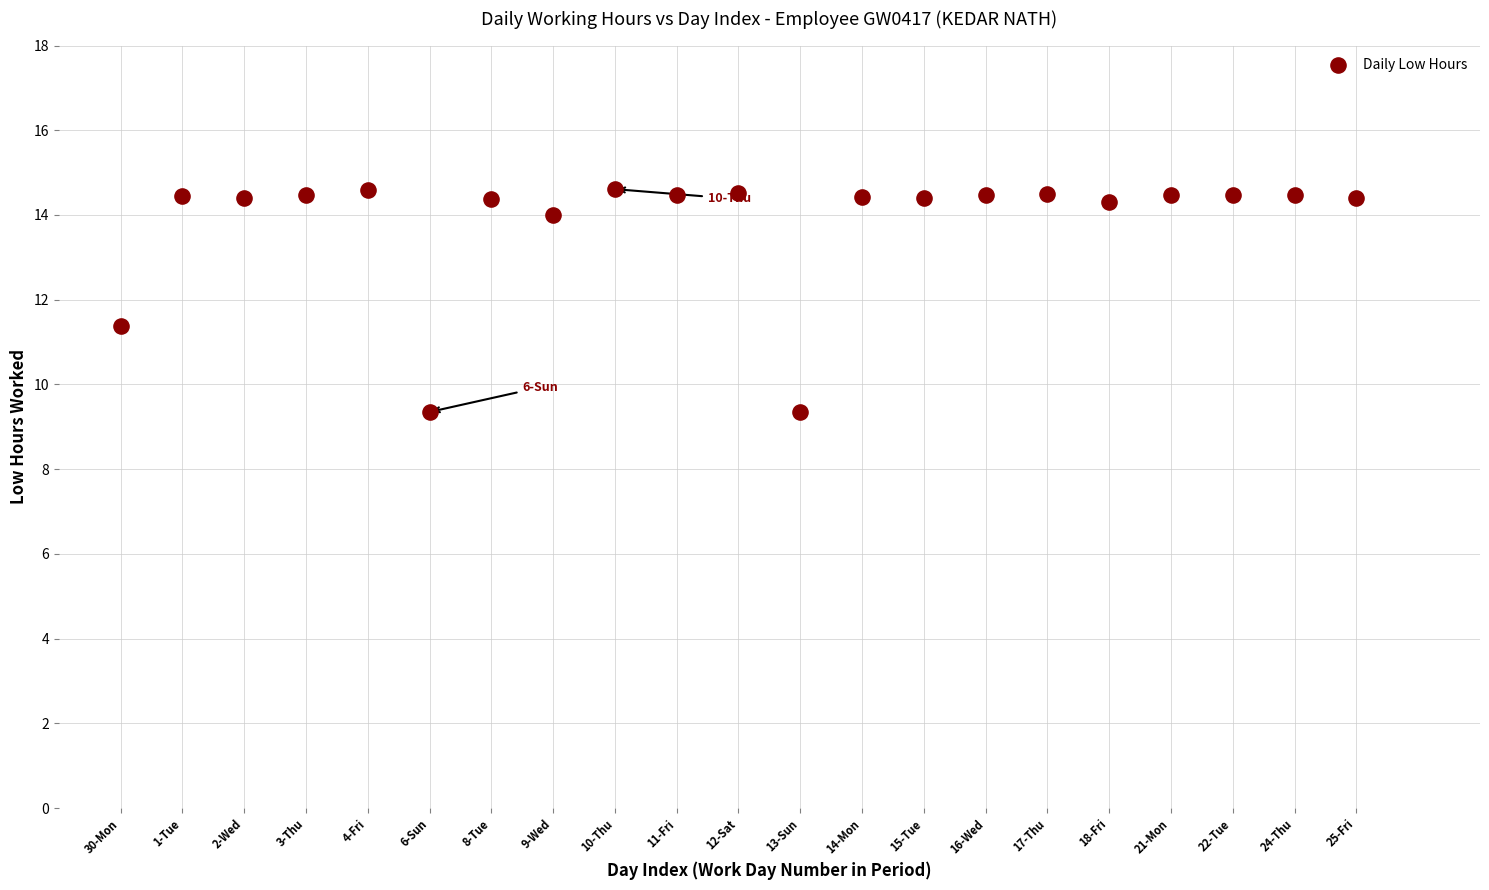

What is the range of X values (max minus min)?

20.0